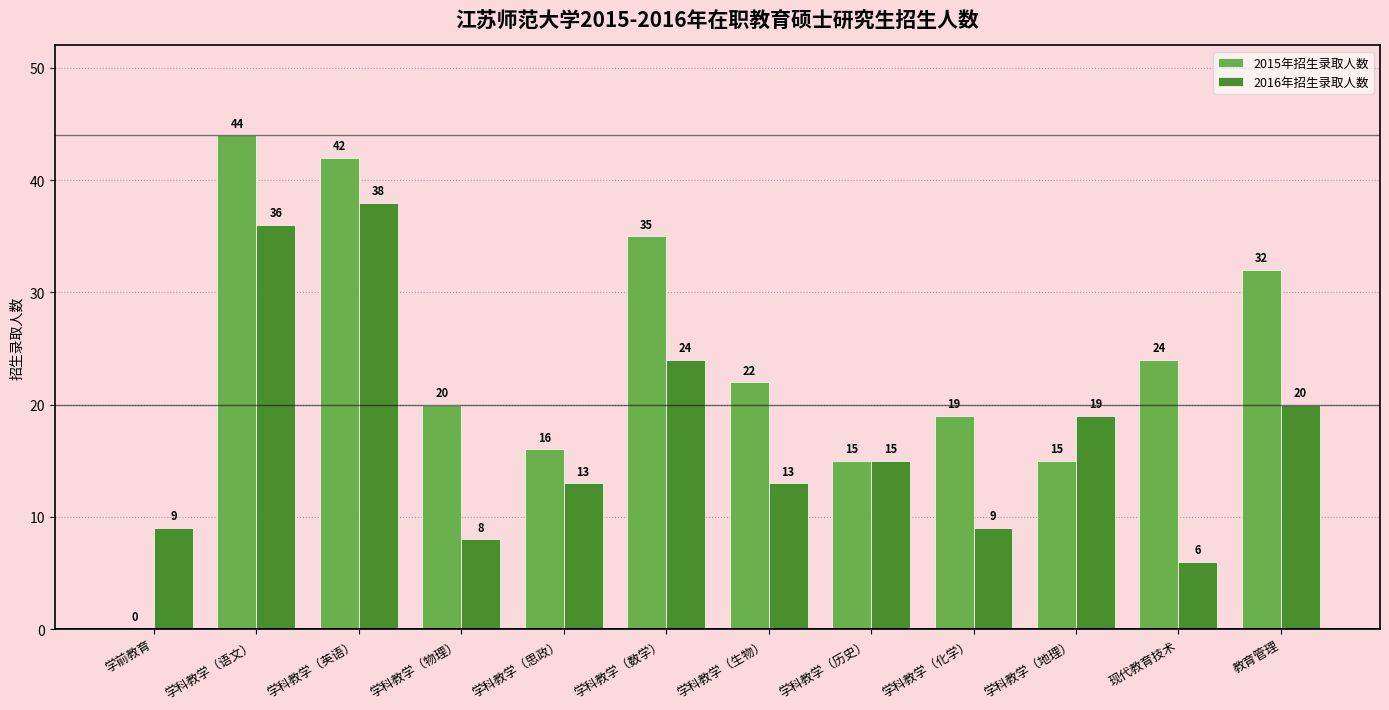

At which label does 2016年招生录取人数 first exceed 15?

学科教学（语文）